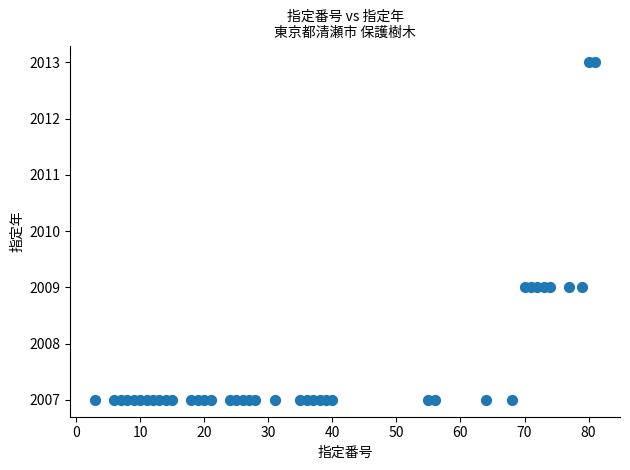

What is the range of Y values (max minus min)?

6